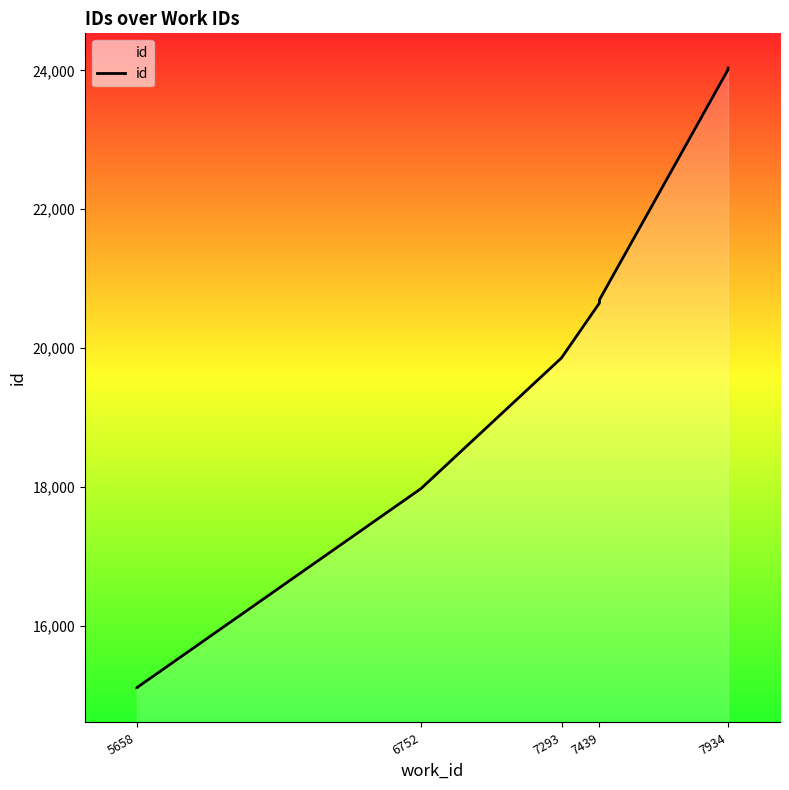

How many lines are shown in the chart?

1